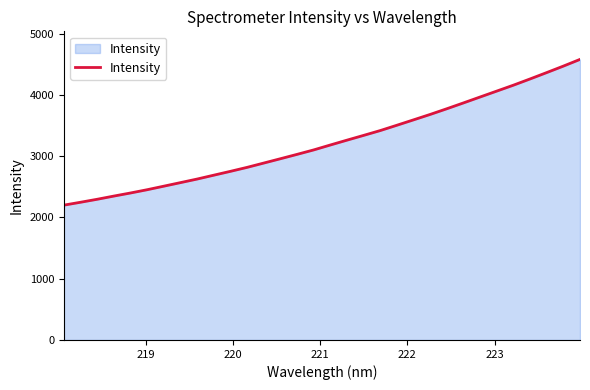

True or false: the data has more than 0 interior local peaks.

False